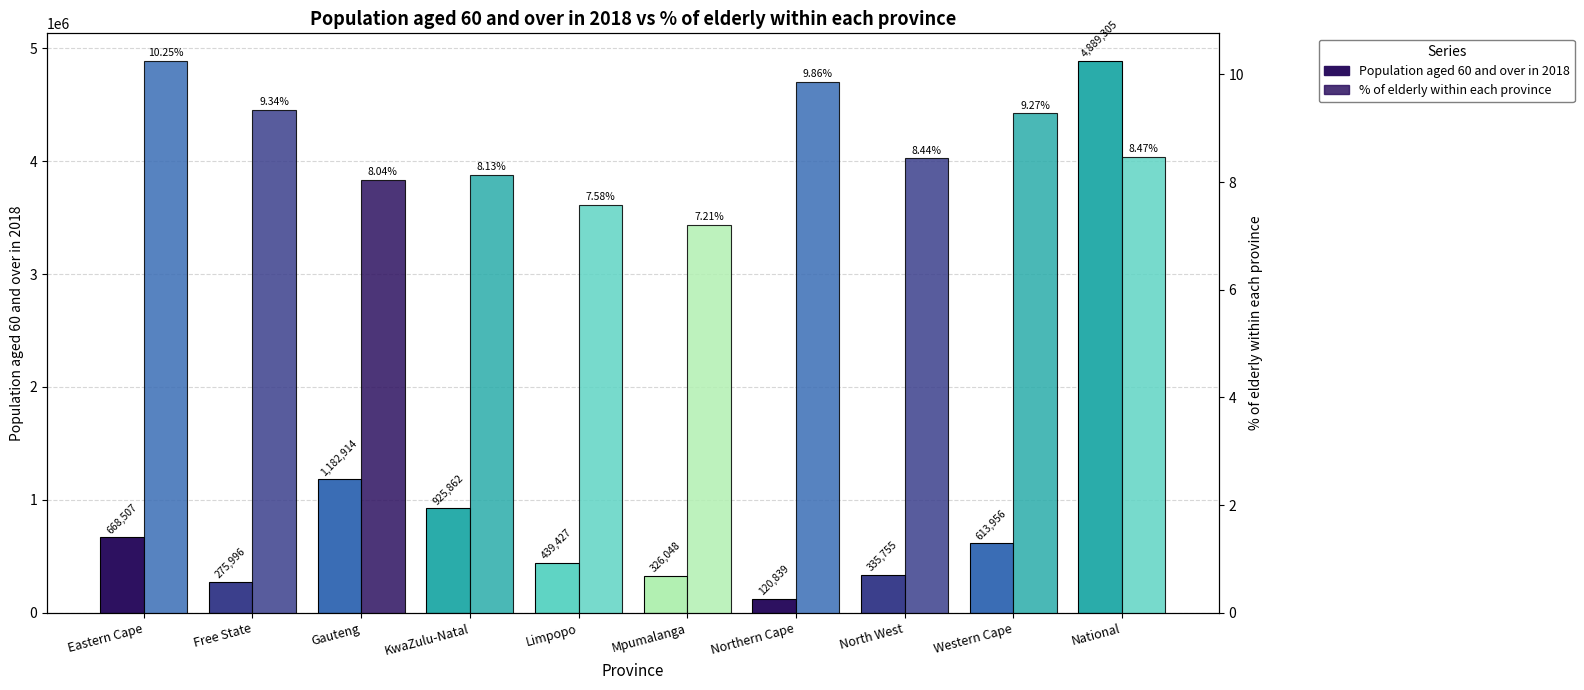

At which label does Population aged 60 and over in 2018 reach its peak?

National